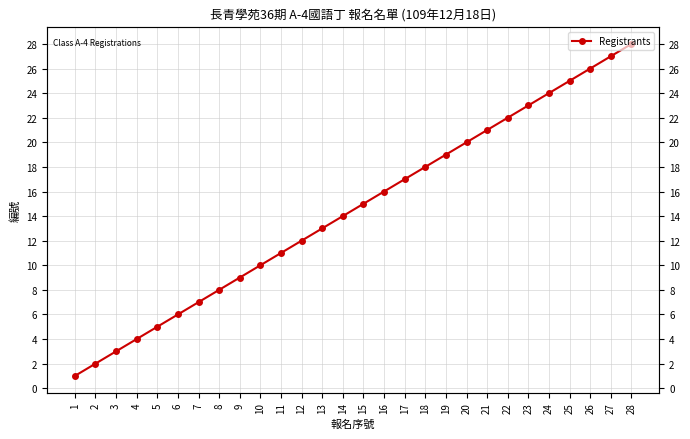

Rank the categories by value from highest to lowest.

28, 27, 26, 25, 24, 23, 22, 21, 20, 19, 18, 17, 16, 15, 14, 13, 12, 11, 10, 9, 8, 7, 6, 5, 4, 3, 2, 1